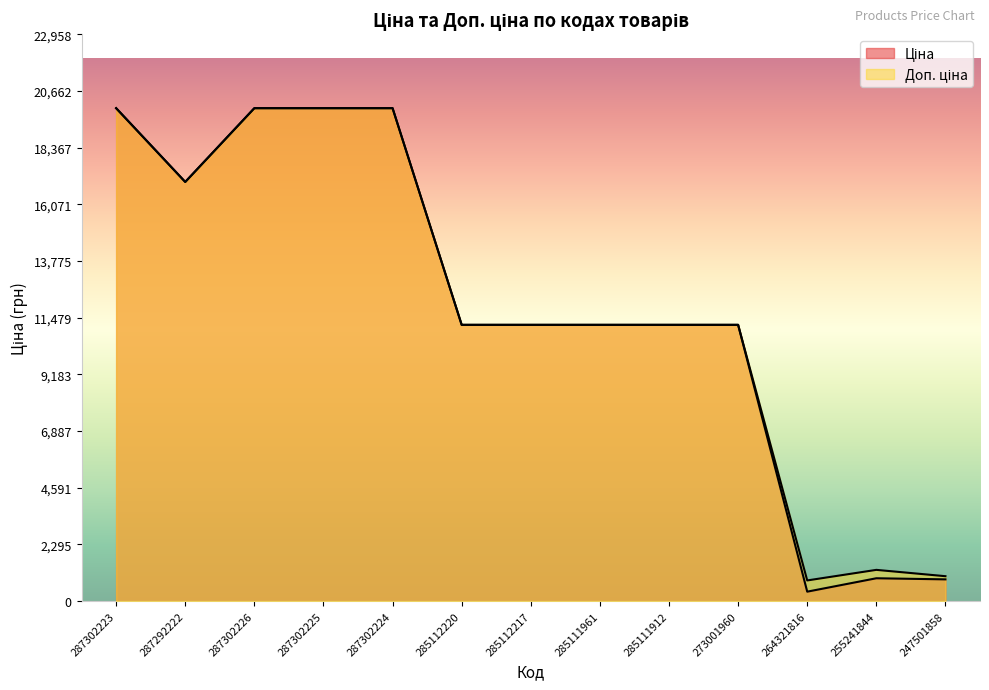

Is it true that Ціна equals 11188.2 at 285112217?

True